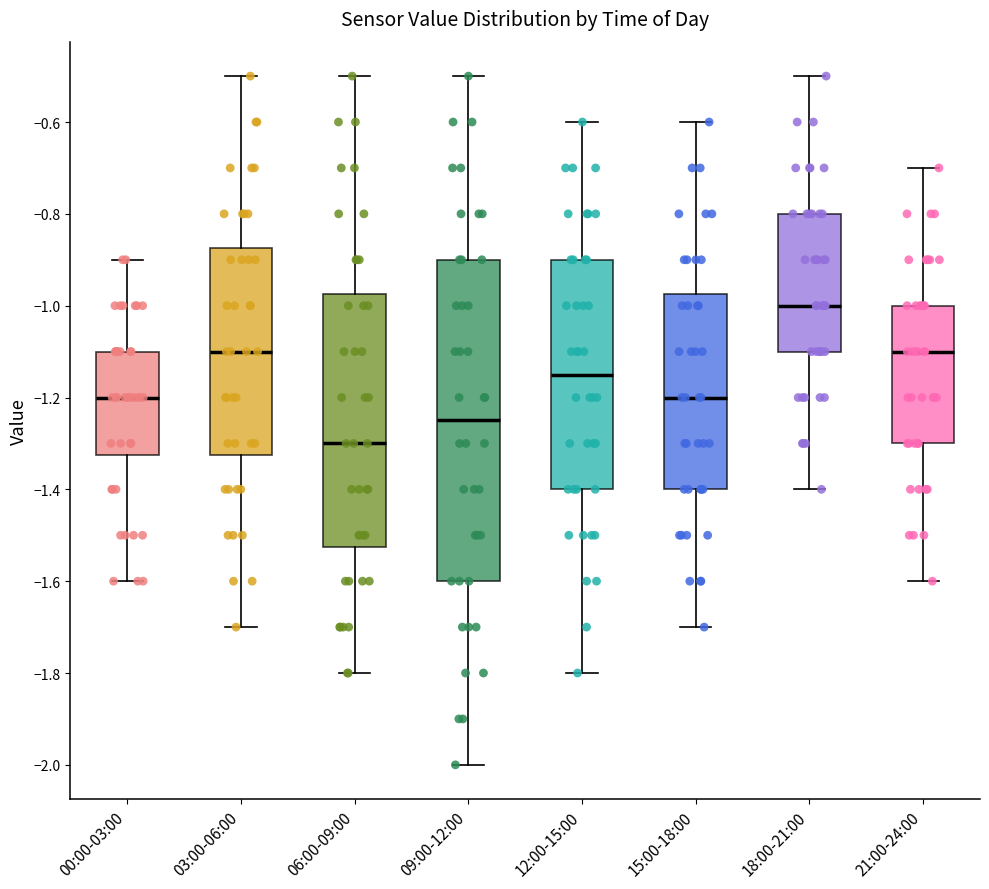

Comparing the boxes themselves (not the whiskers), which one is the tallest?

09:00-12:00